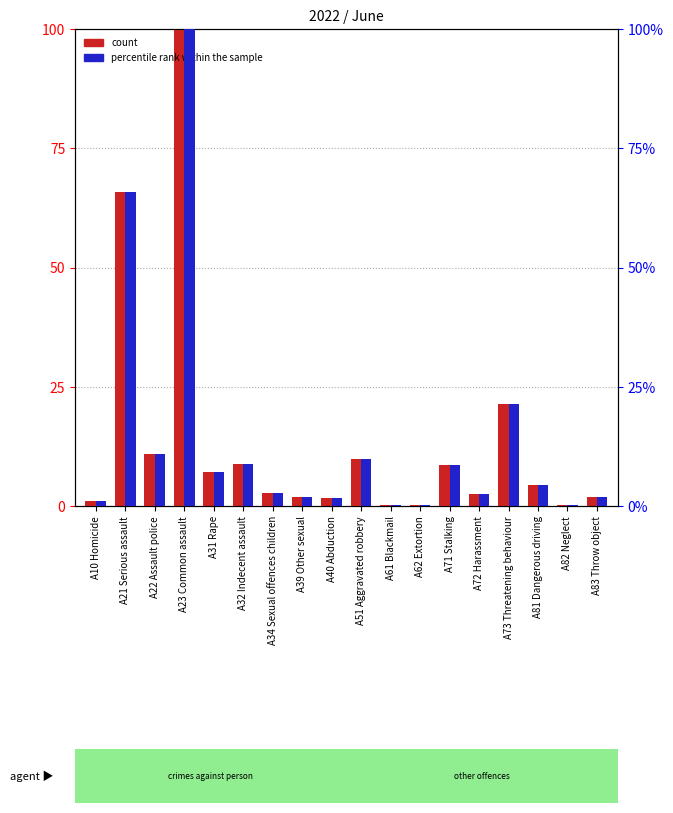

How many bars are there in total?

36